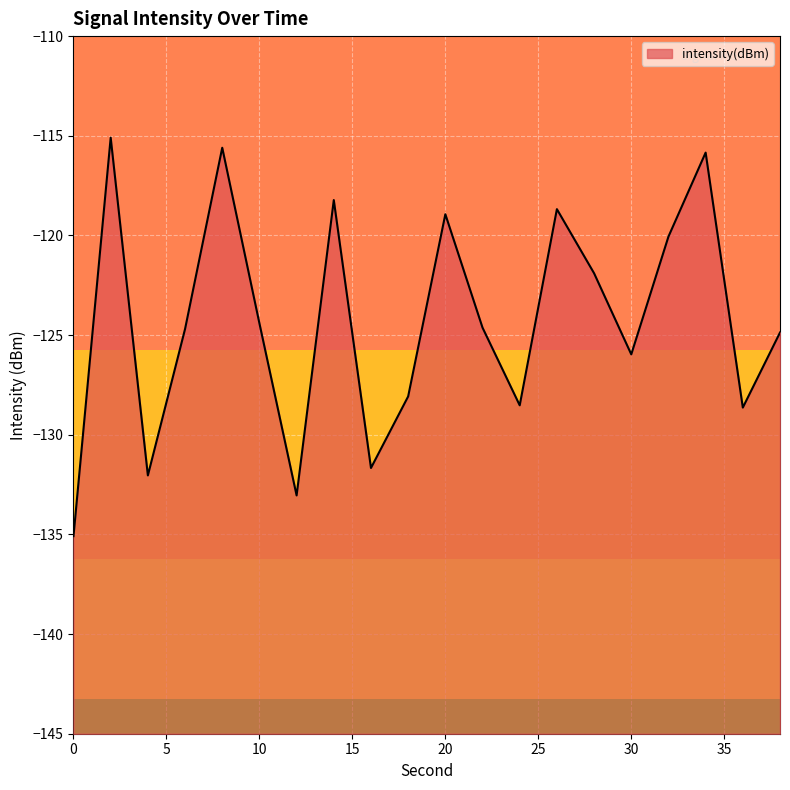

True or false: the data shows -46.6 at 22.

False